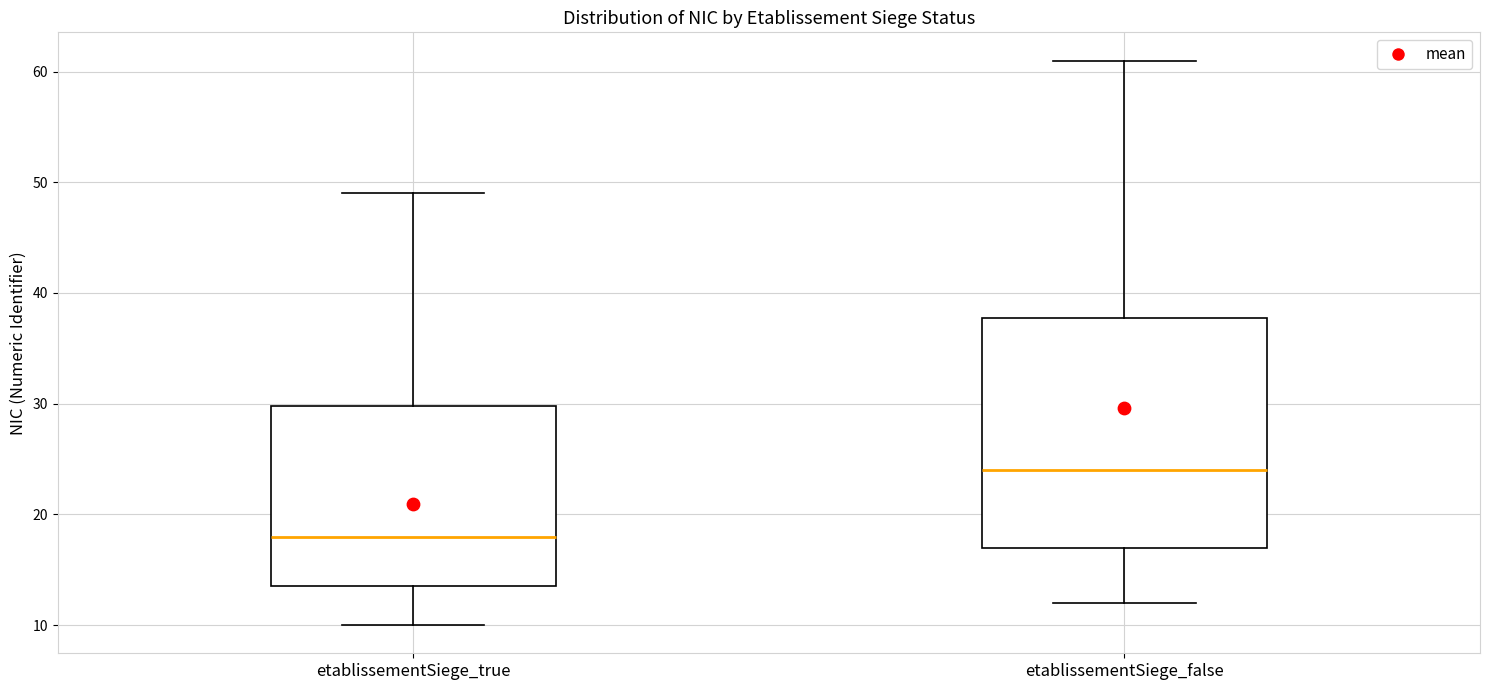

Reading left to right, transcribe this box plot: for each box, give where its median line is, the range the box spans, and where its two whiskers end, as read against the y-axis. The values are not printed on the chart, so give them approximately, as read against the axis.

etablissementSiege_true: median 18, box 14 to 30, whiskers 10 to 49
etablissementSiege_false: median 24, box 17 to 38, whiskers 12 to 61